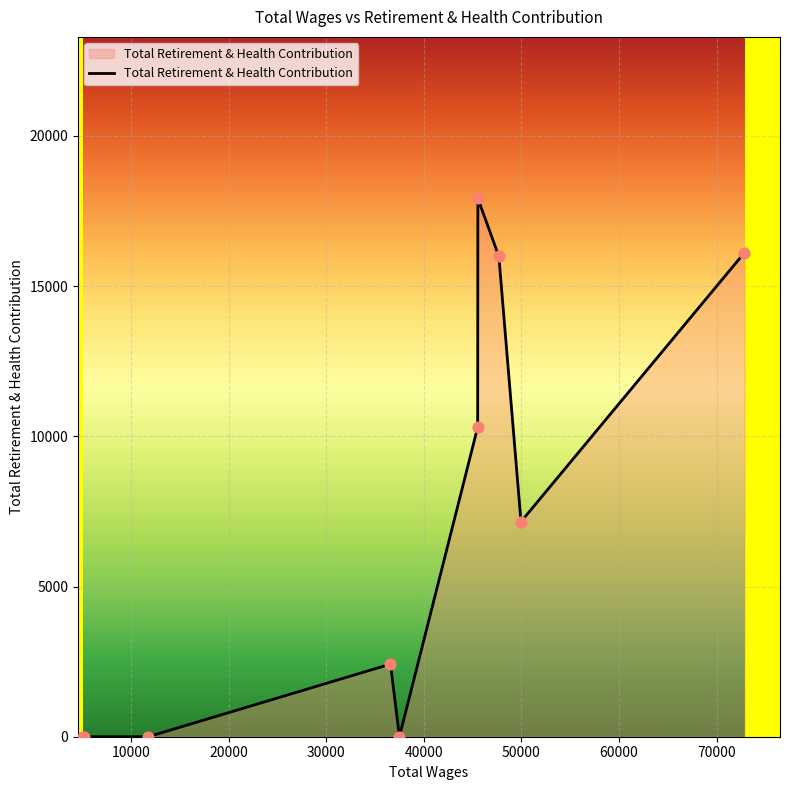

What is the difference between the maximum and minimum values?

17919